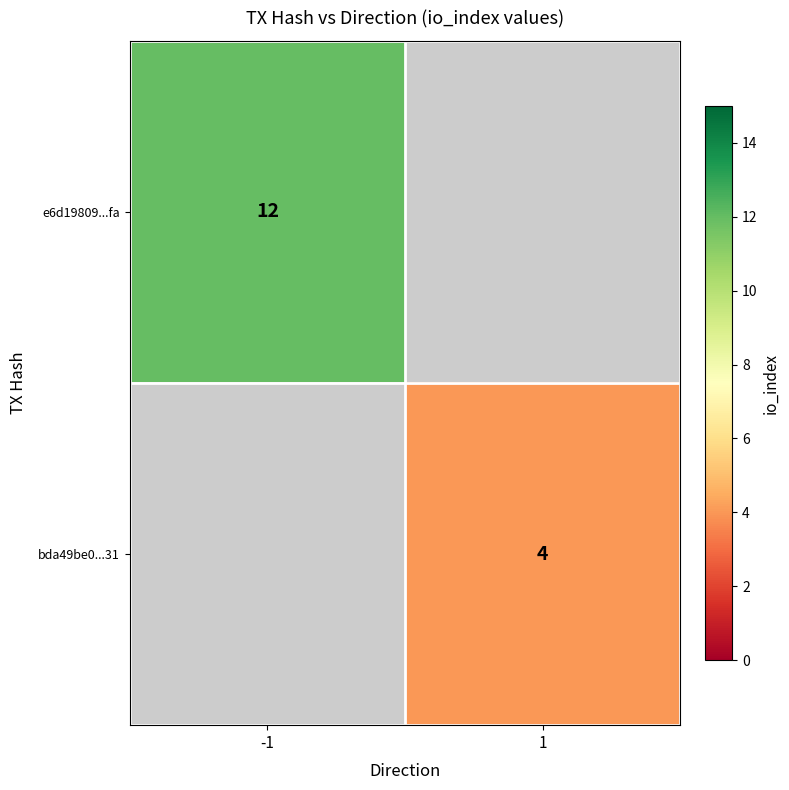

The bda49be0...31 series shows 4 at 1. True or false?

True